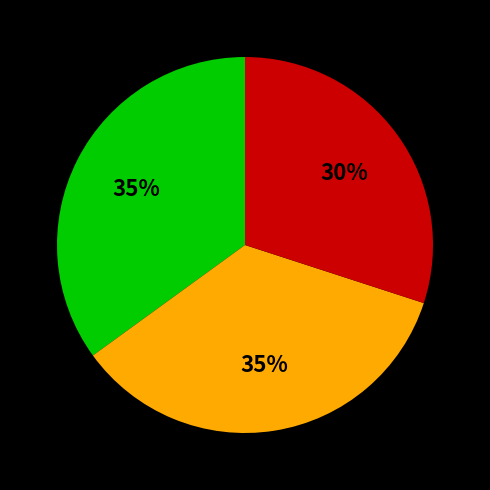

Is there any slice that represents more than half of the pie?

No